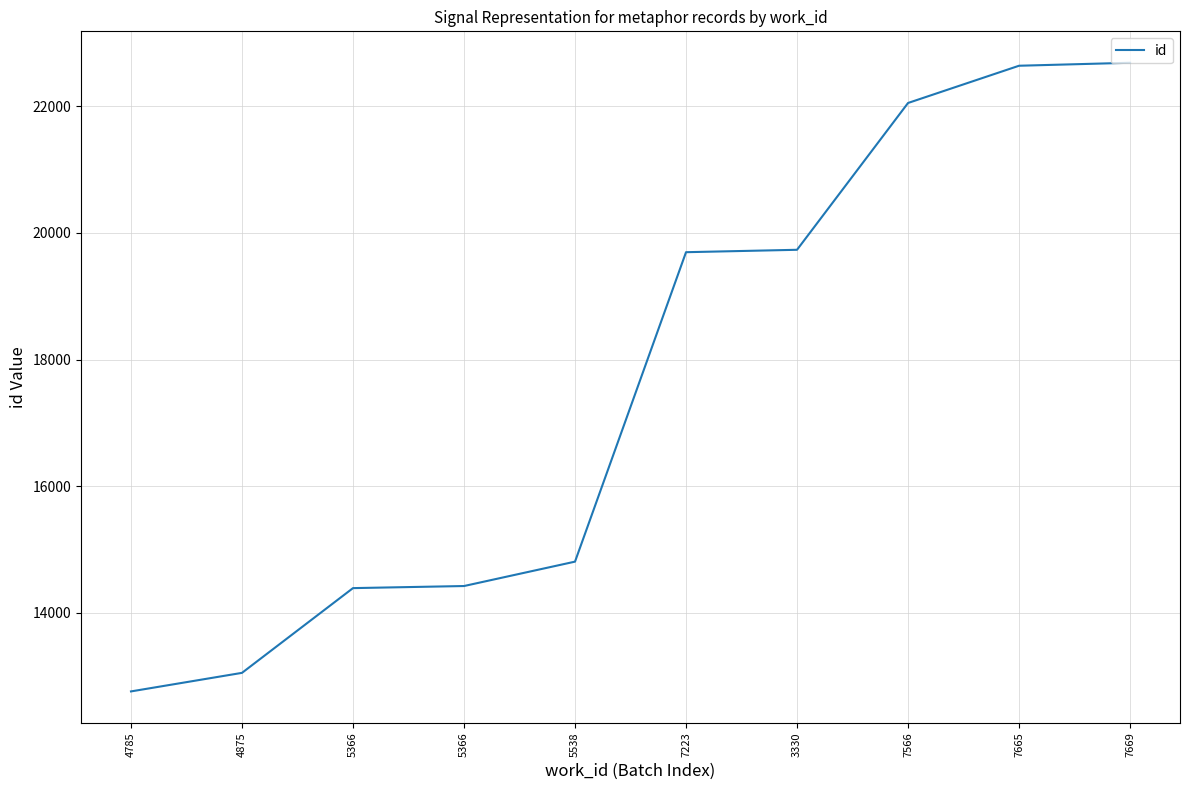

The value at 7665 is 11989. True or false?

False